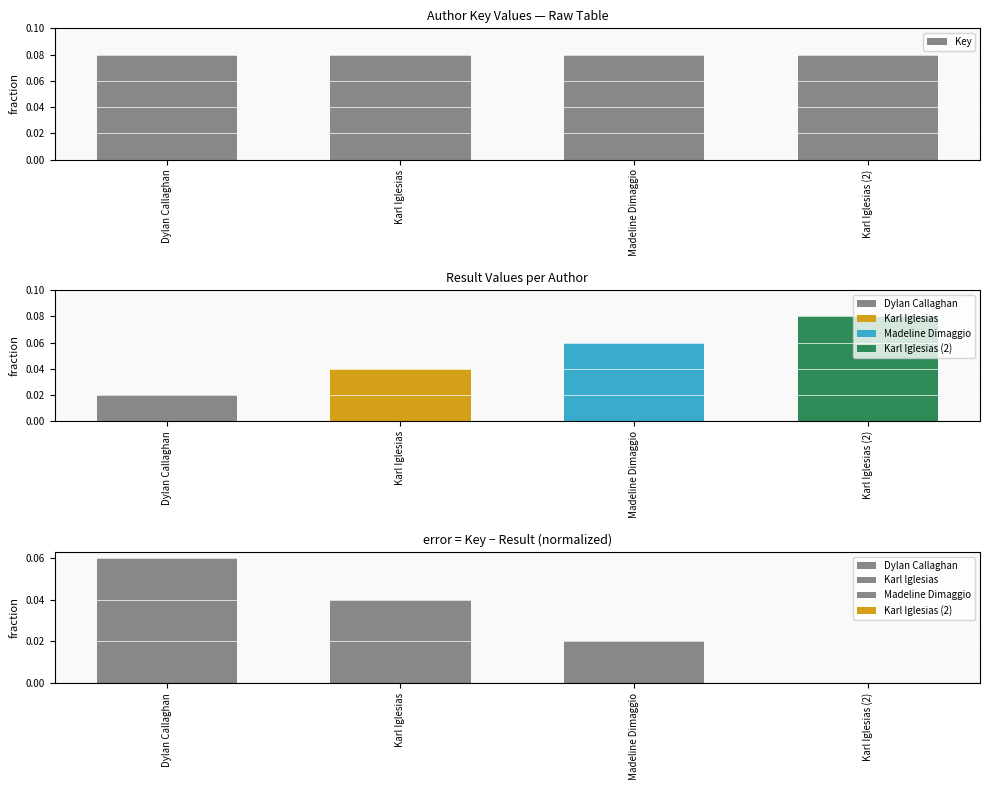

What position from the left is Dylan Callaghan?

1